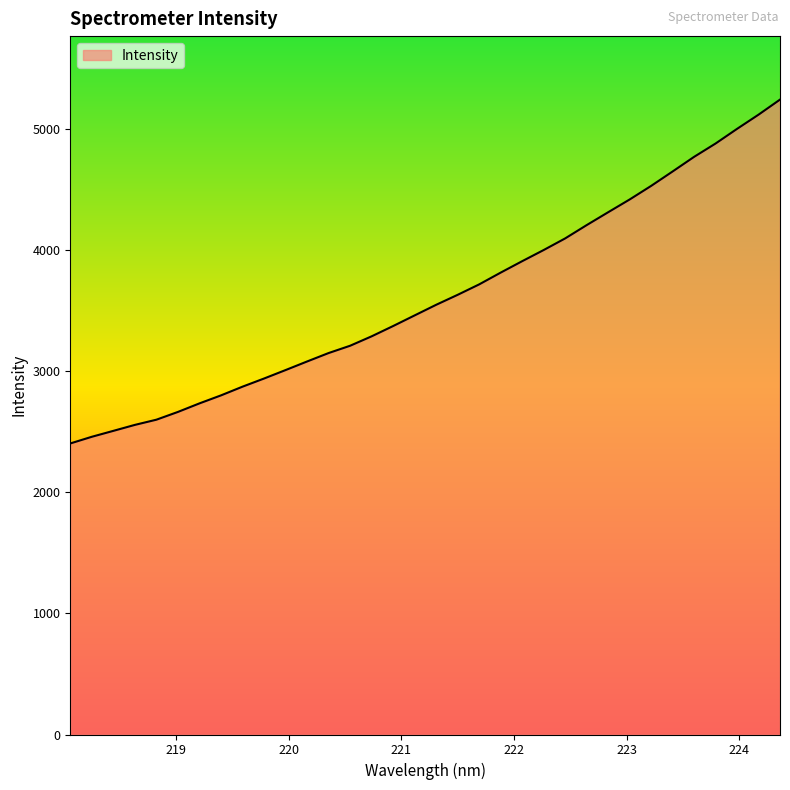

What is the minimum value shown in the chart?

2404.0